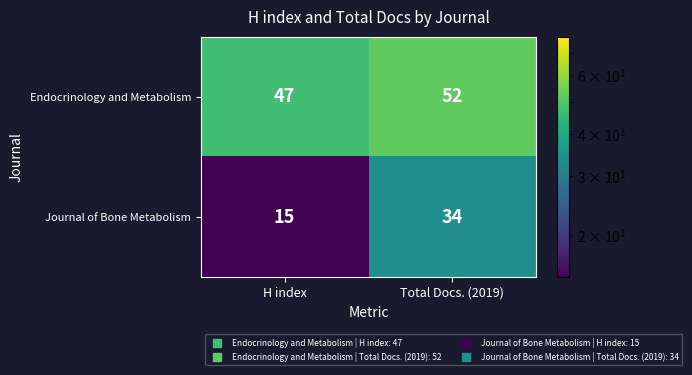

What value does the Endocrinology and Metabolism series have at H index?

47